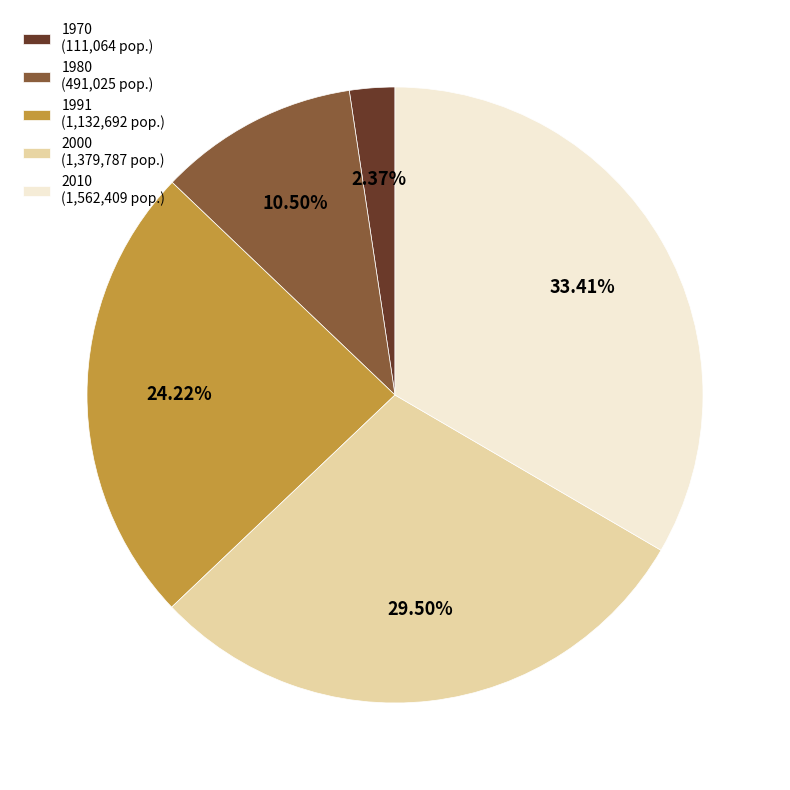

Is the sum of 2000 and 1991 greater than half?

Yes